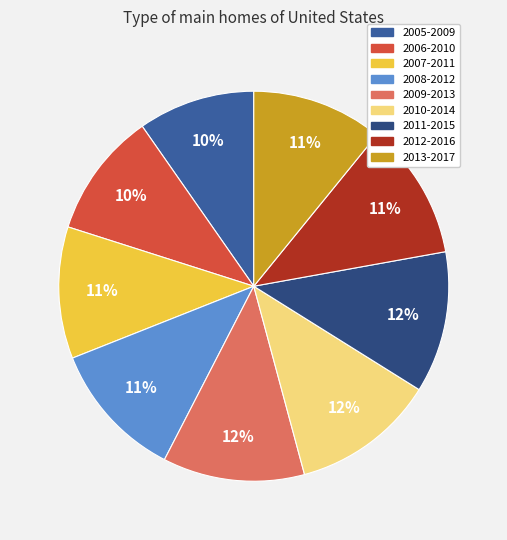

Count the number of slices in the pie.

9